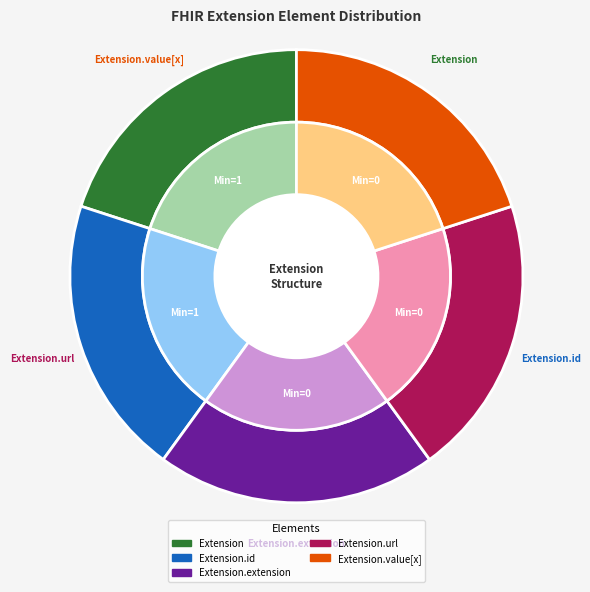

How many segments does this pie chart have?

5